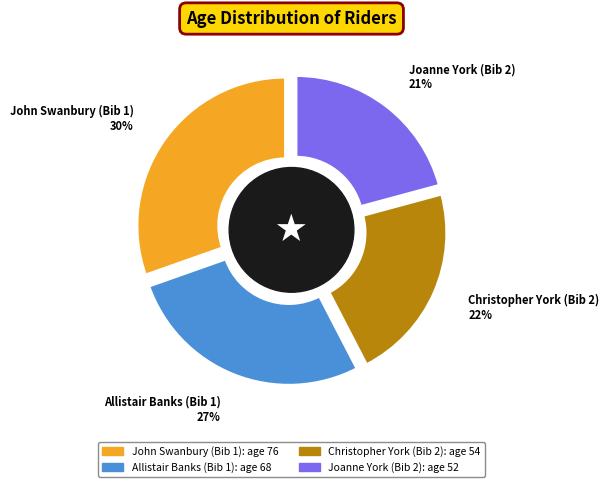

Combined, what portion of the pie is Joanne York (Bib 2) and Allistair Banks (Bib 1)?

48.0%